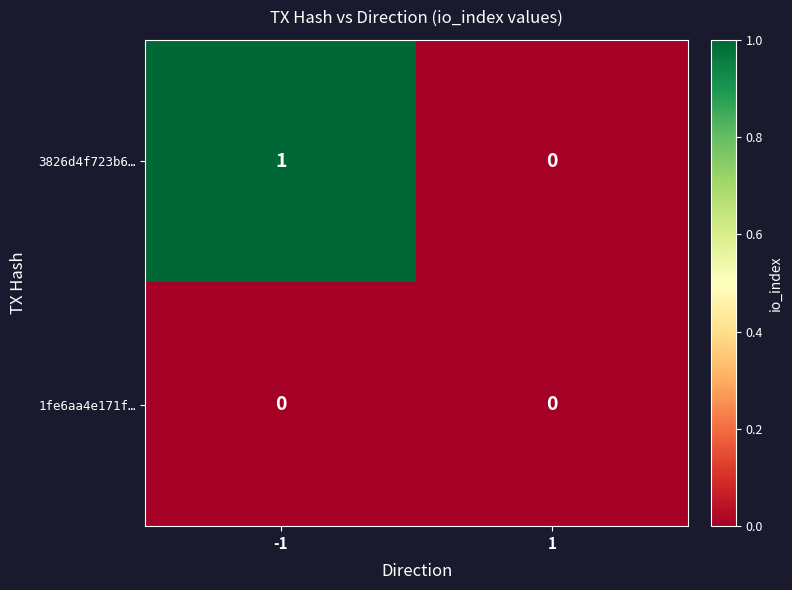

List the series in order of their peak value, highest first.

3826d4f723b6…, 1fe6aa4e171f…